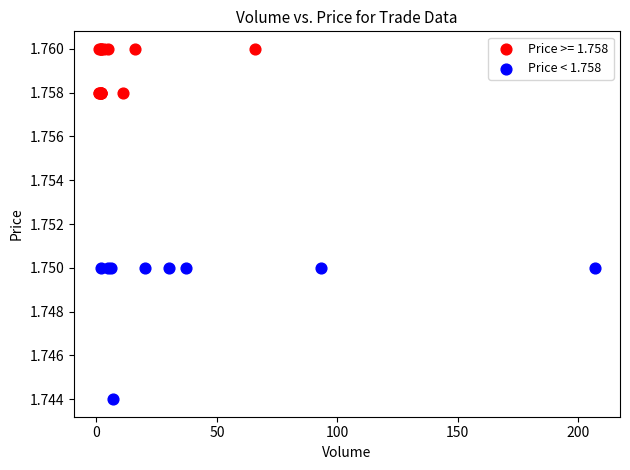

Which series contains the highest Y value?

Price >= 1.758